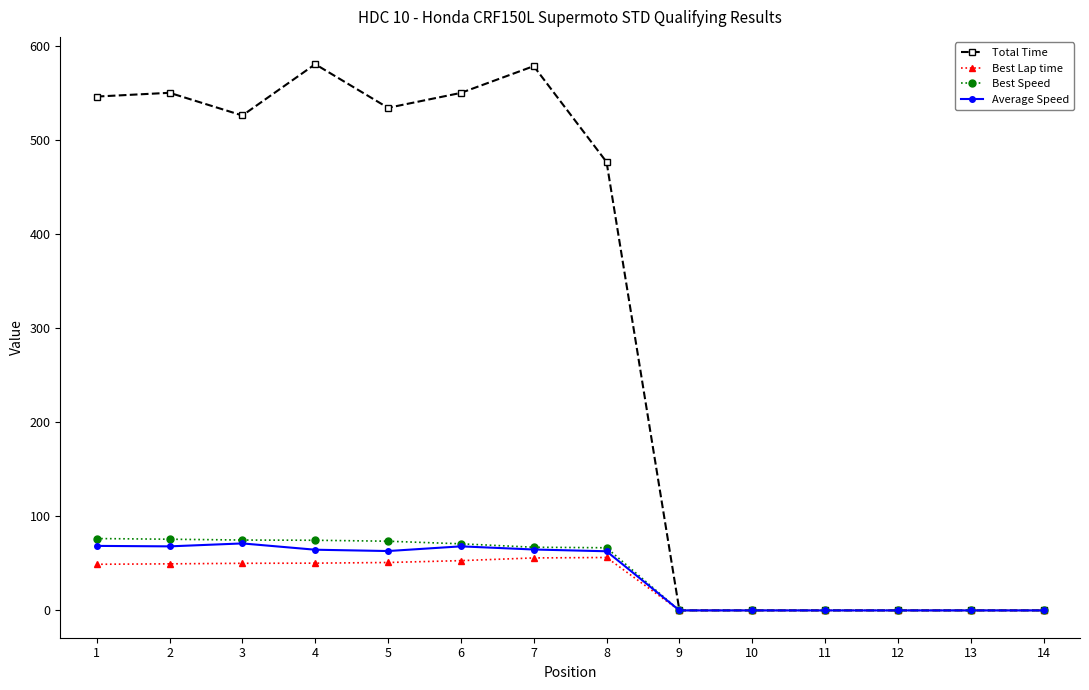

True or false: Average Speed has more than 0 interior local peaks.

True